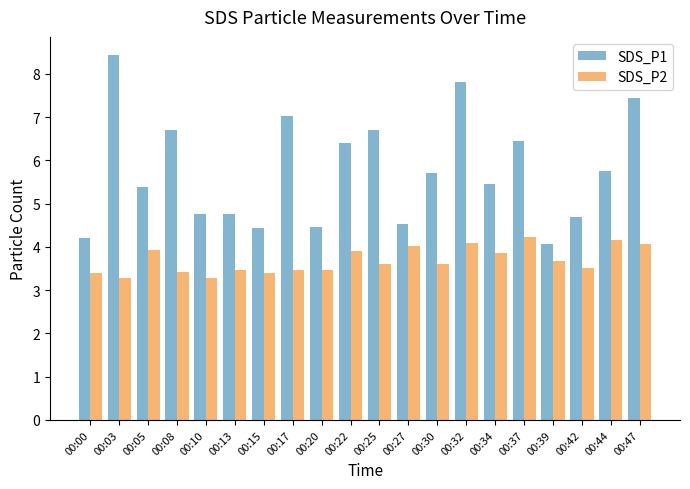

What is the maximum value shown in the chart?

8.4